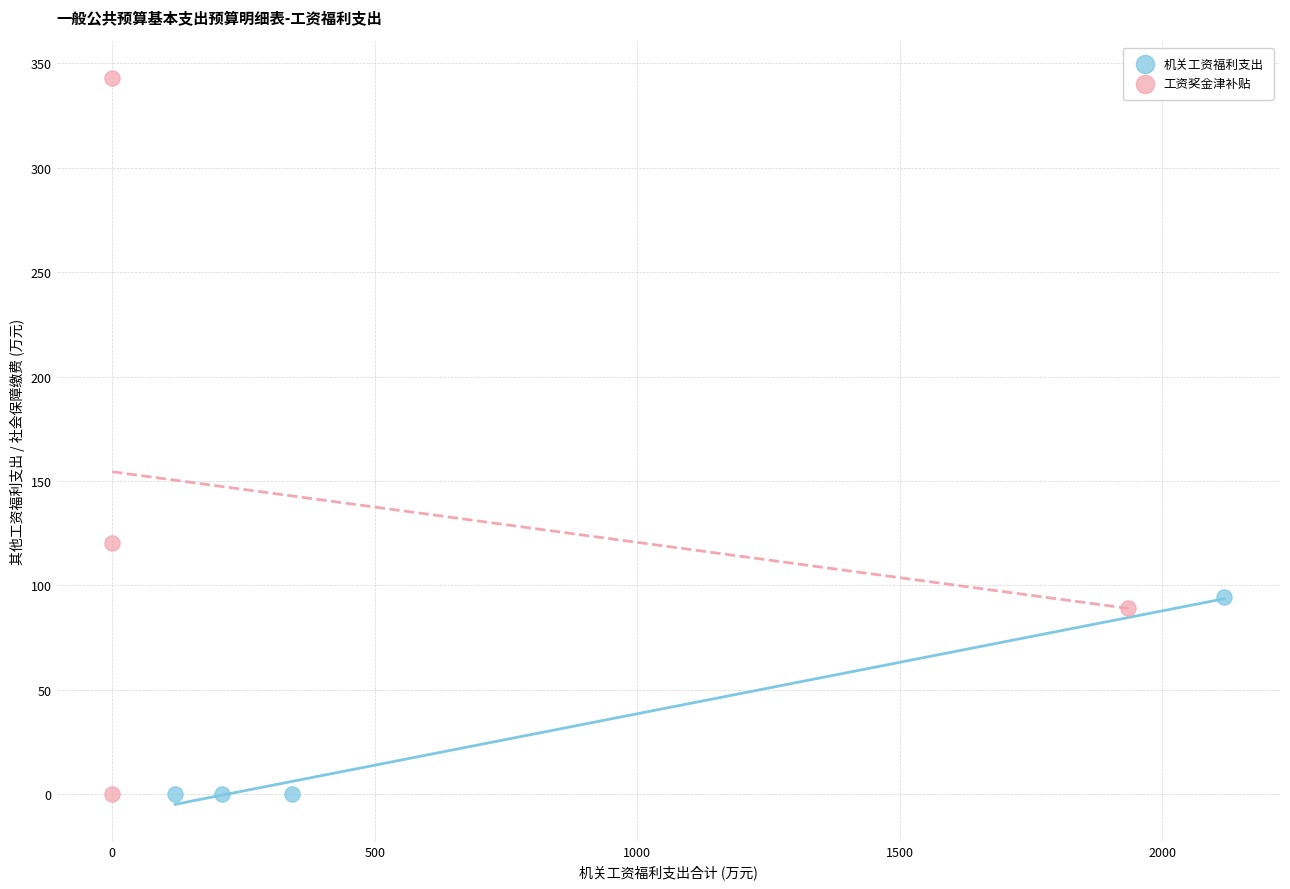

Which series has the widest spread of Y values?

工资奖金津补贴